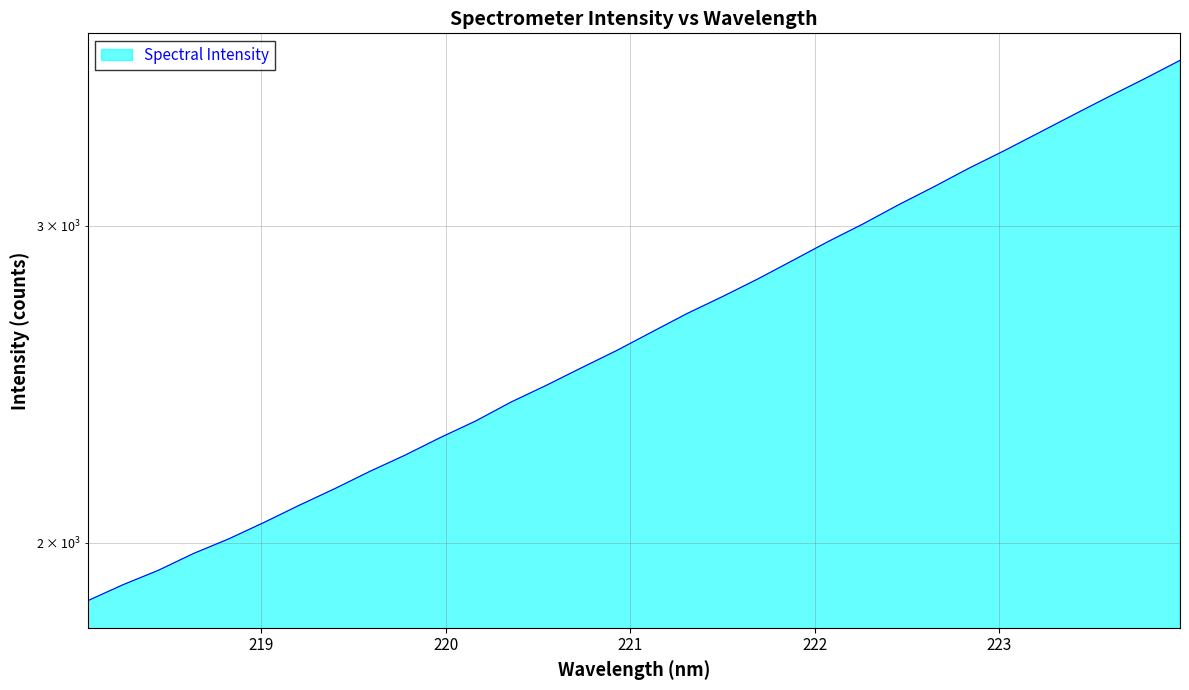

Reading left to right, extract all data points from this chart.

218.0596=1857.6	218.2508=1896.0	218.442=1931.2	218.6332=1973.3	218.8244=2010.5	219.0156=2053.2	219.2067=2098.8	219.3979=2143.5	219.589=2191.6	219.7801=2237.6	219.9712=2288.4	220.1623=2337.2	220.3533=2394.3	220.5444=2446.0	220.7354=2501.6	220.9264=2557.5	221.1174=2618.9	221.3083=2681.4	221.4993=2739.8	221.6902=2802.0	221.8812=2869.5	222.0721=2939.4	222.263=3007.0	222.4538=3080.9	222.6447=3152.3	222.8355=3228.4	223.0264=3301.3	223.2172=3379.0	223.408=3458.8	223.5987=3539.6	223.7895=3620.3	223.9802=3705.8